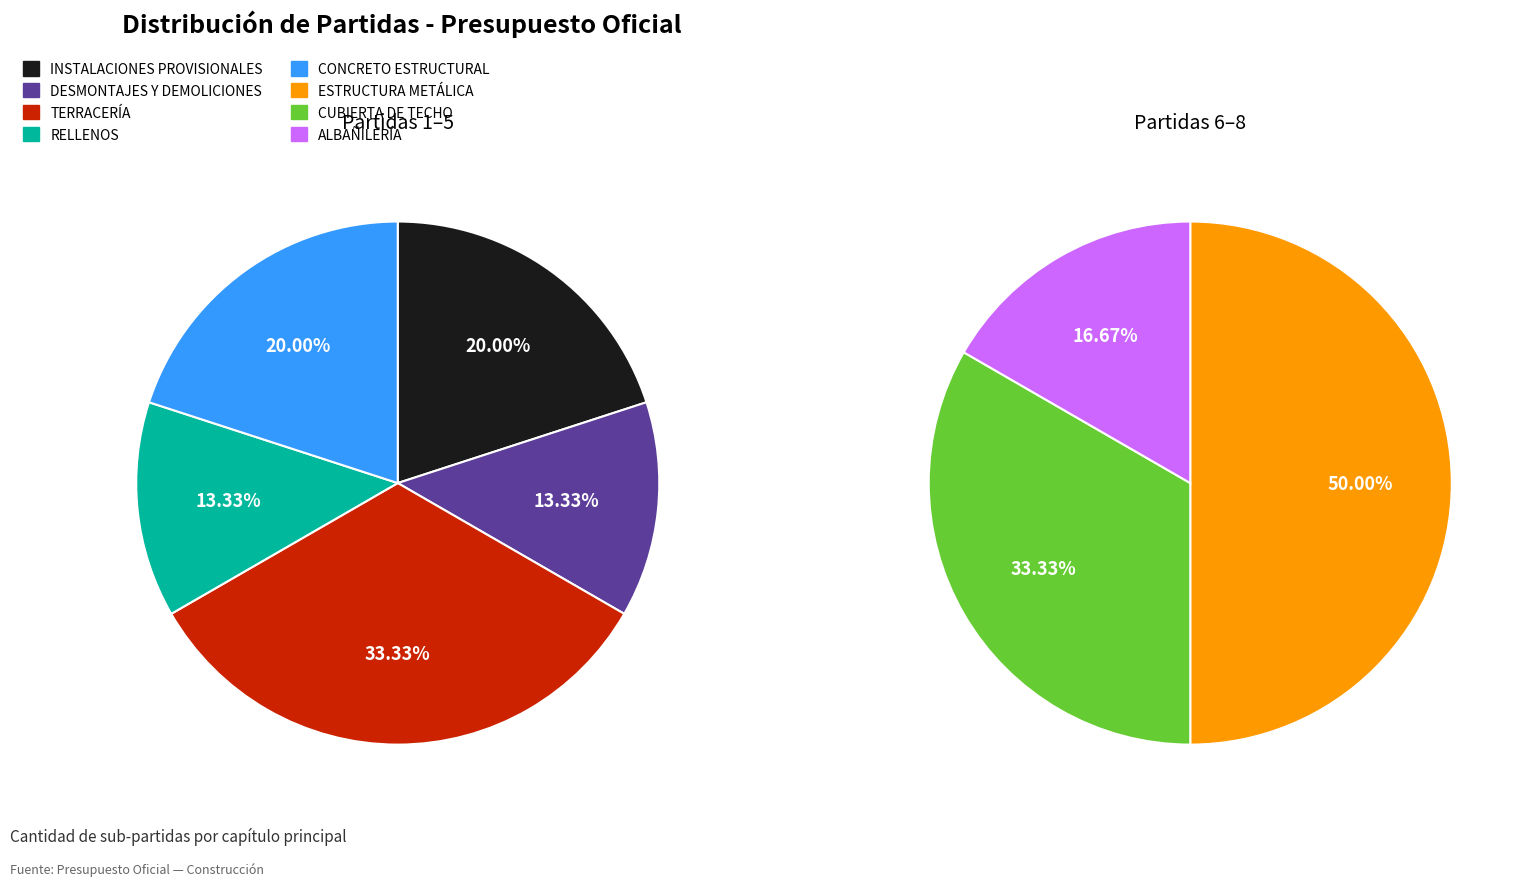

Between TERRACERÍA and ESTRUCTURA METÁLICA, which is larger?

ESTRUCTURA METÁLICA